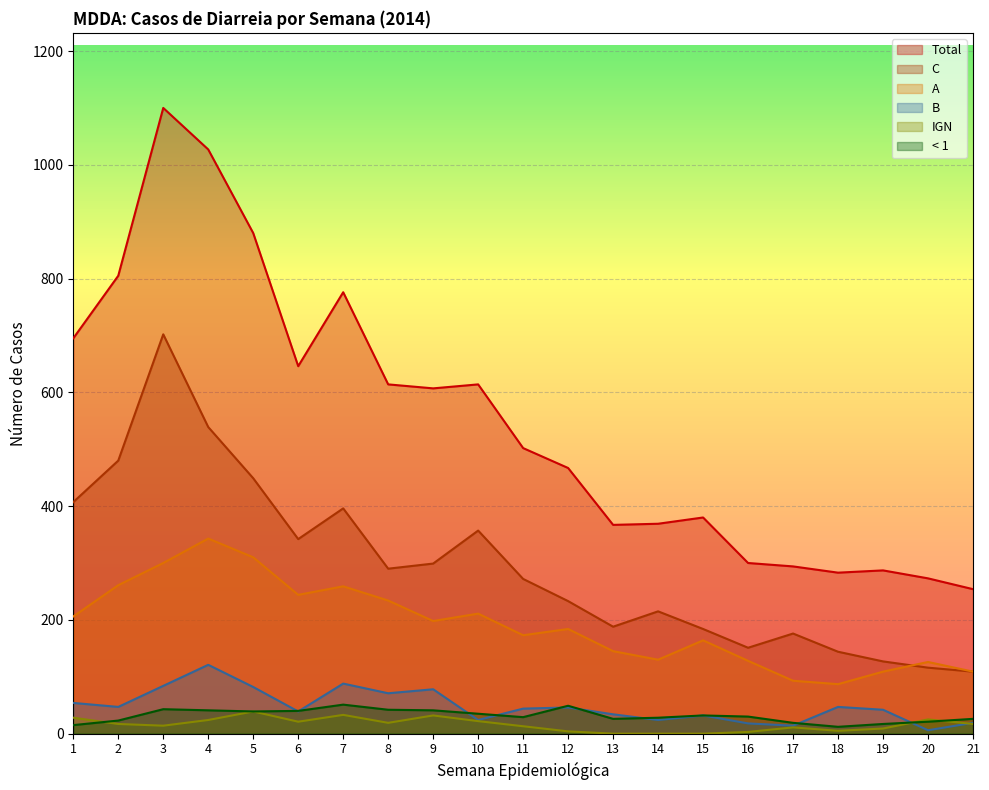

What is the approximate value of C at 21?

109